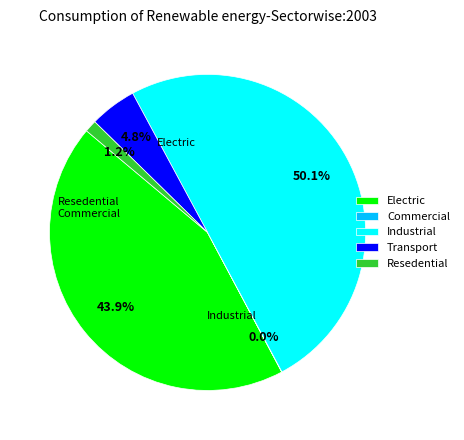

Does any single category account for the majority?

Yes